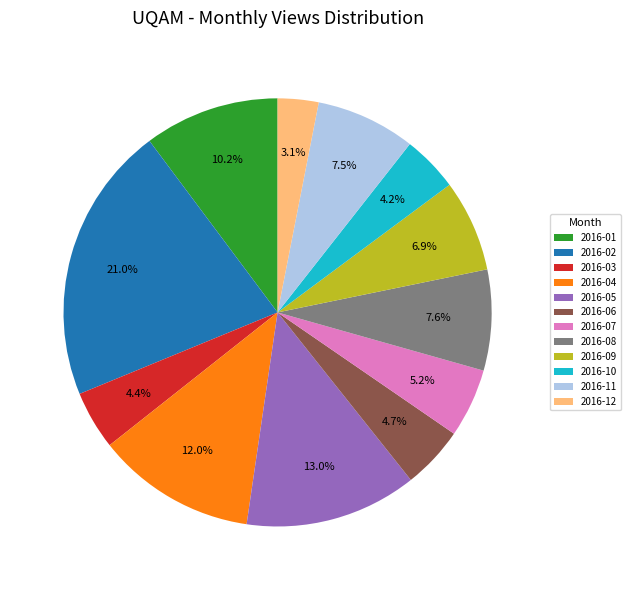

How many slices are in this pie chart?

12